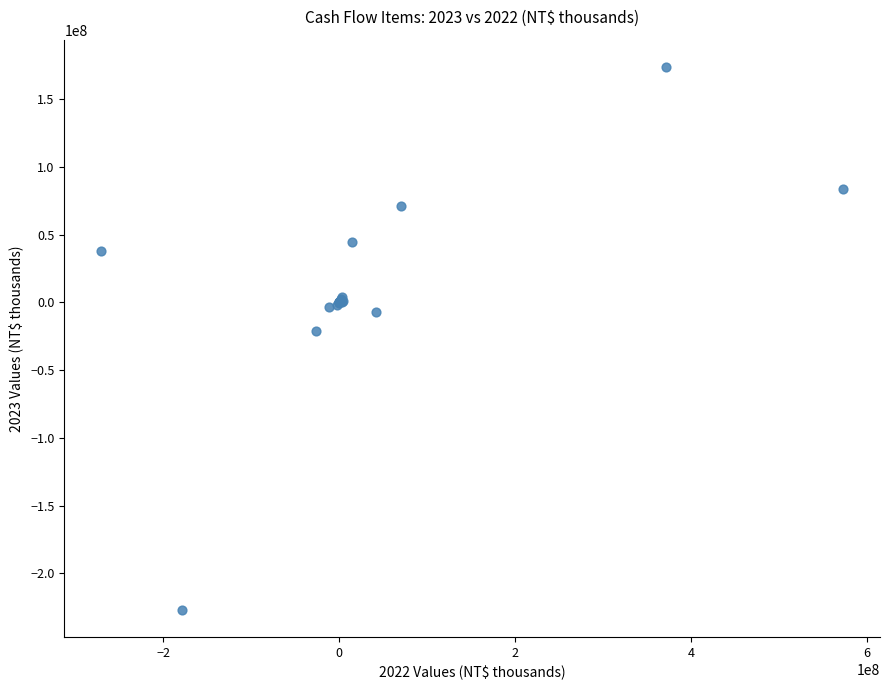

What Y value in the scatter plot is closest to -26483973?

-21348419